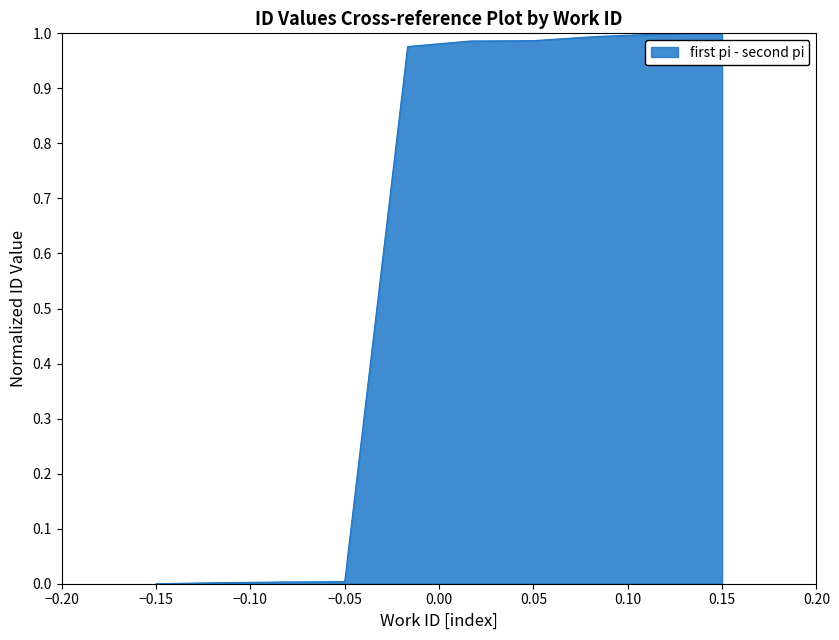

The value at 0.15 is 1.0. True or false?

True